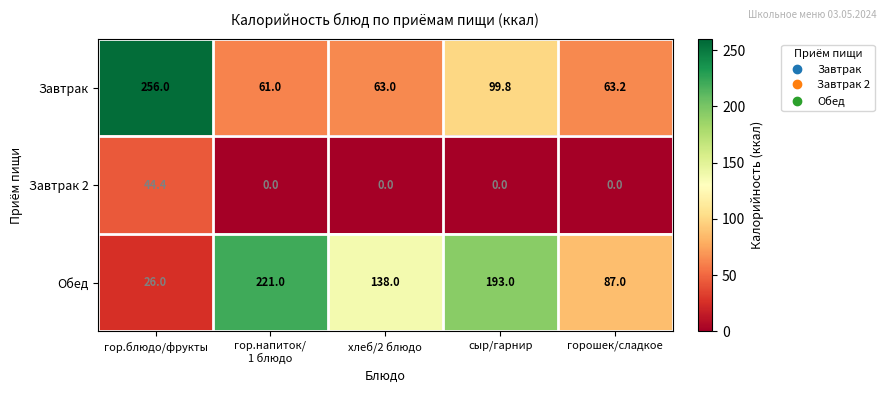

Reading left to right, transcribe all the data shown in this chart.

Завтрак: 256.0	61.0	63.0	99.8	63.2
Завтрак 2: 44.4	0.0	0.0	0.0	0.0
Обед: 26.0	221.0	138.0	193.0	87.0